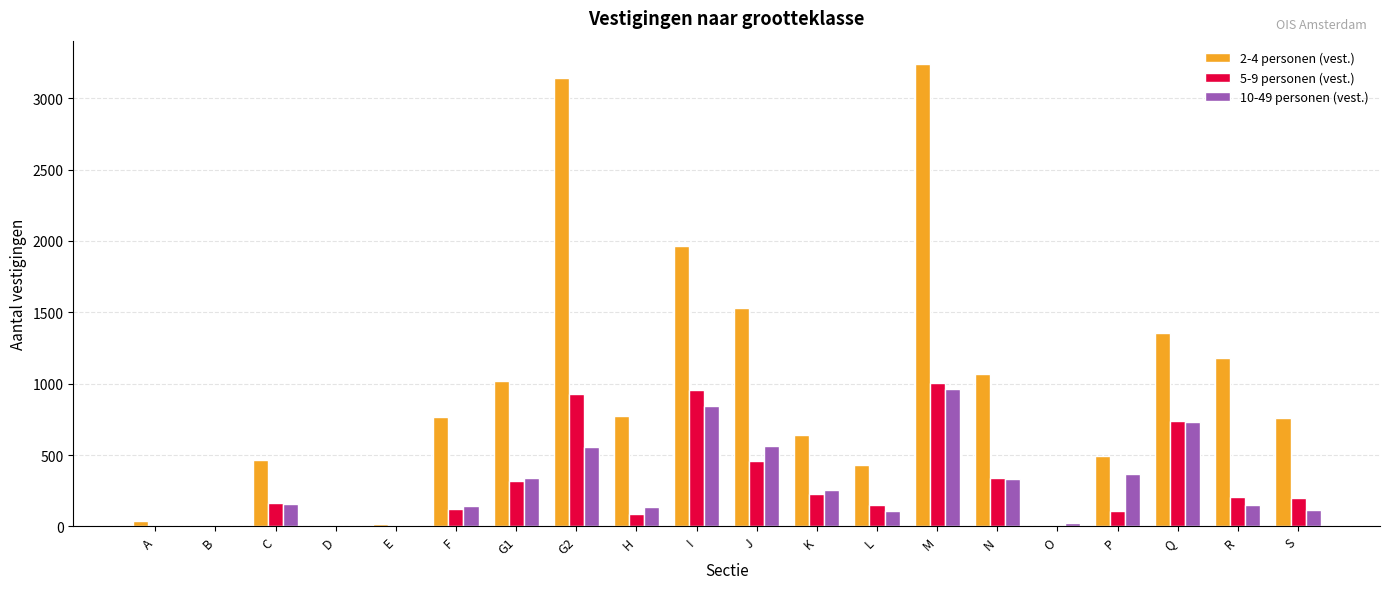

What is the approximate value of 10-49 personen (vest.) at K, to the nearest 100?

300